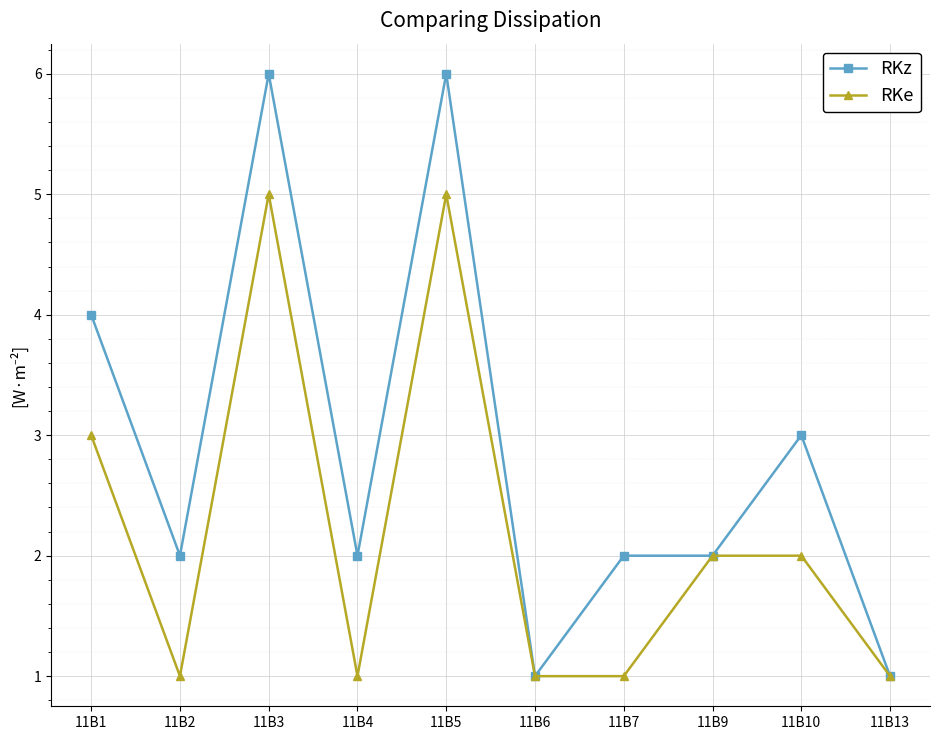

What is the average value of the RKz series?

3